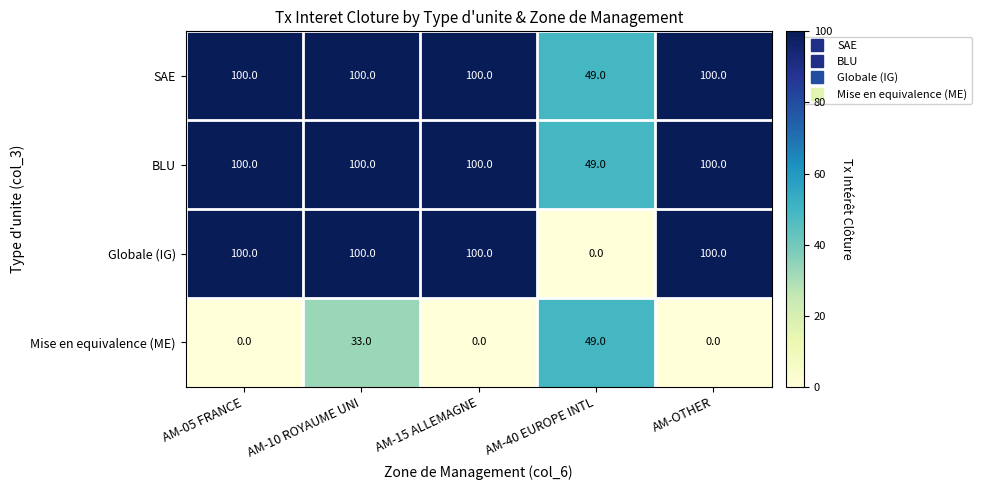

Is it true that BLU equals 73 at AM-40 EUROPE INTL?

False